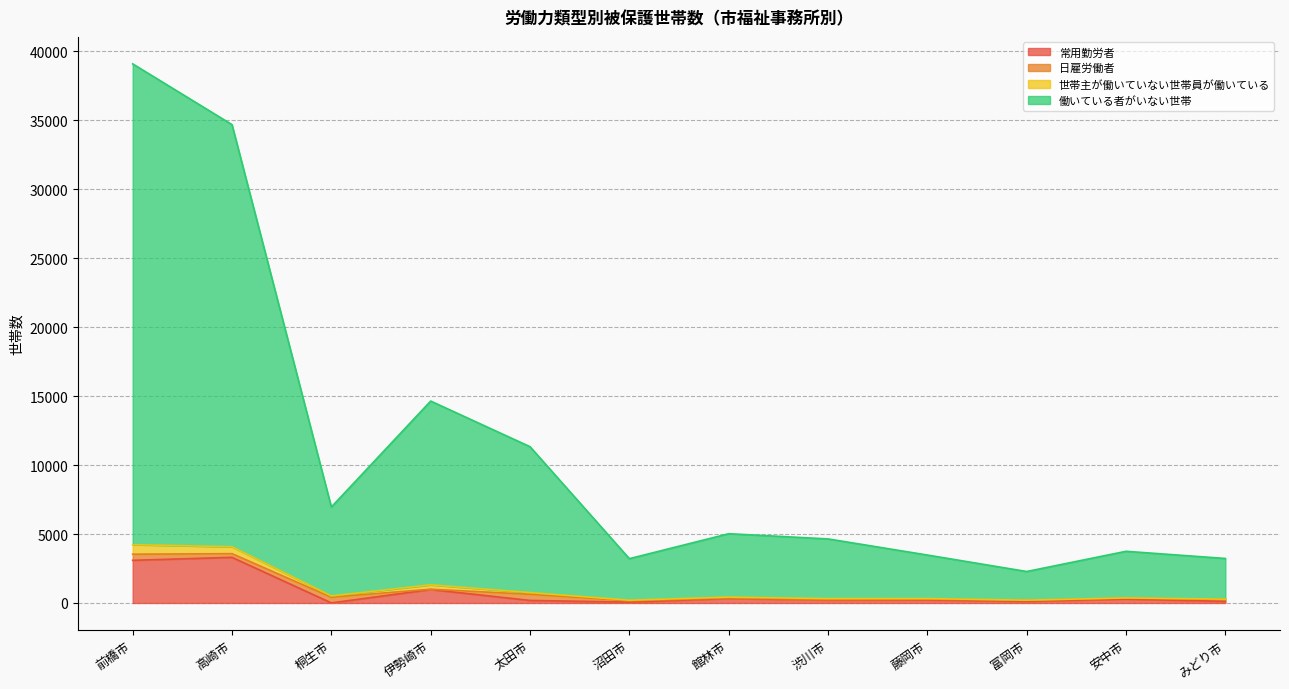

What is the value of the 常用勤労者 point at the 11th from the left?

283